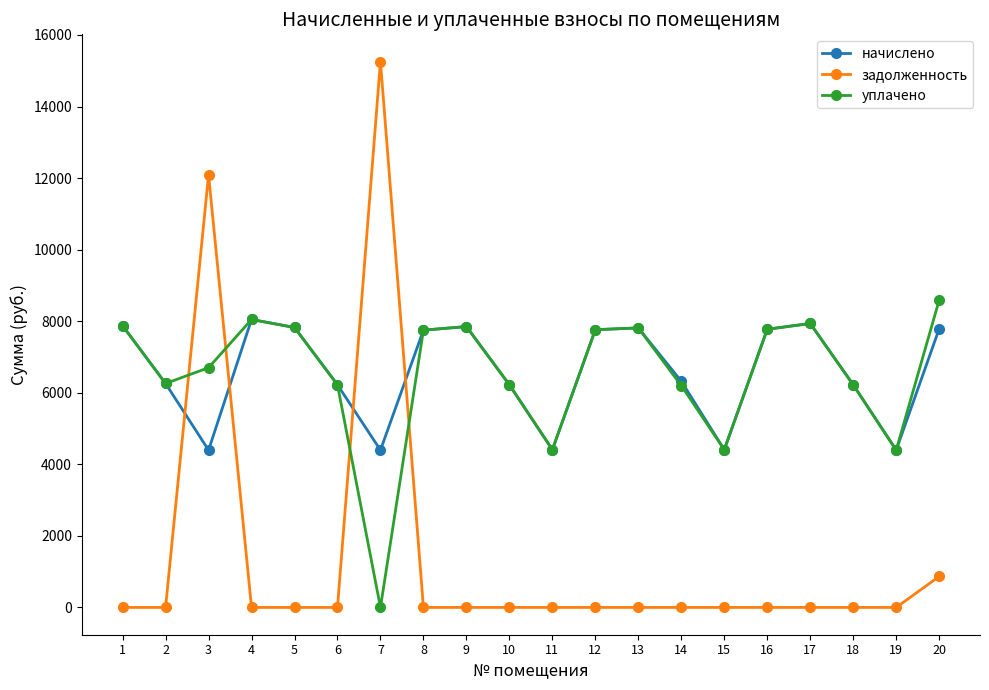

Is the value of задолженность at 16 greater than the value of начислено at 2?

No